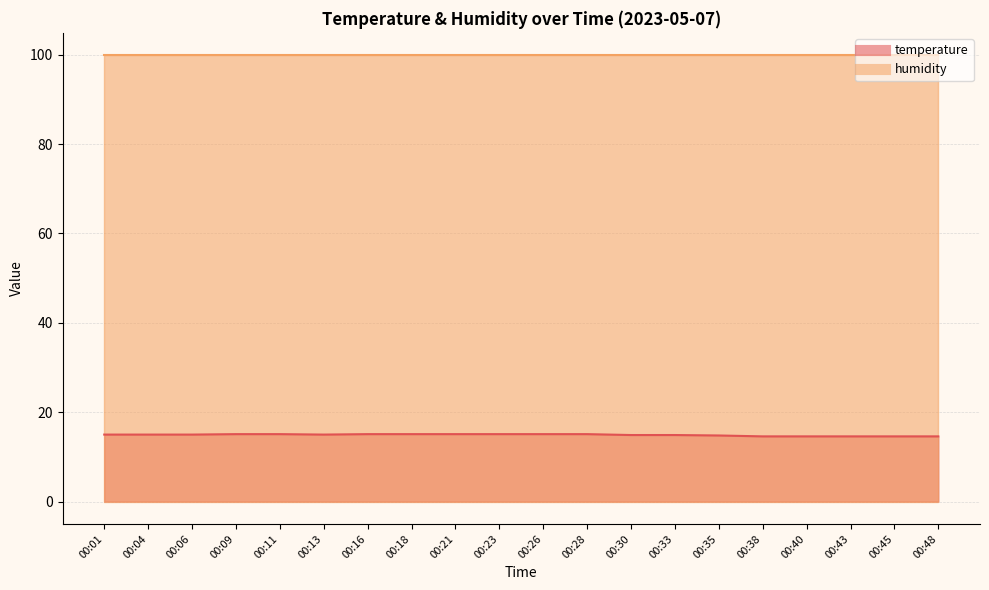

What is the approximate value at 00:45?

14.6